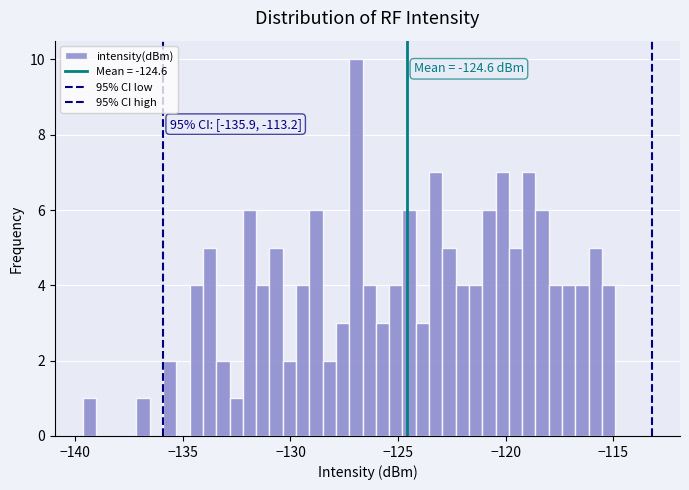

Around what value on the x-axis is the tallest bar? Give the approximate position of its centre, as read against the axis.

-127.0